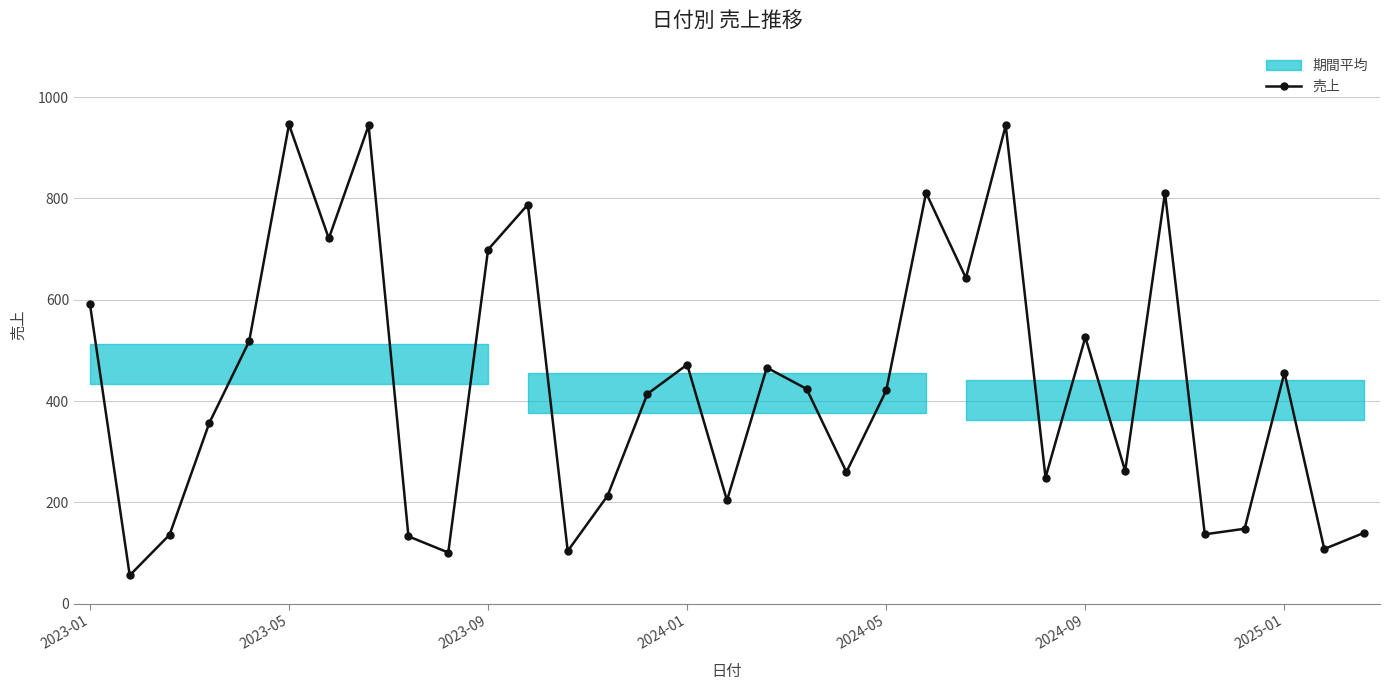

True or false: there are more than 2 points higher than both neighbors.

True